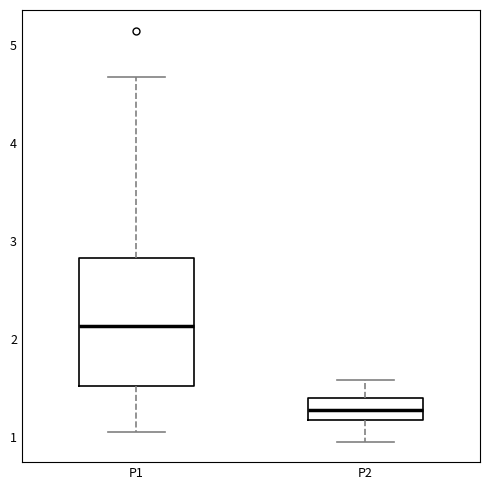

Which box's median line is the highest?

P1